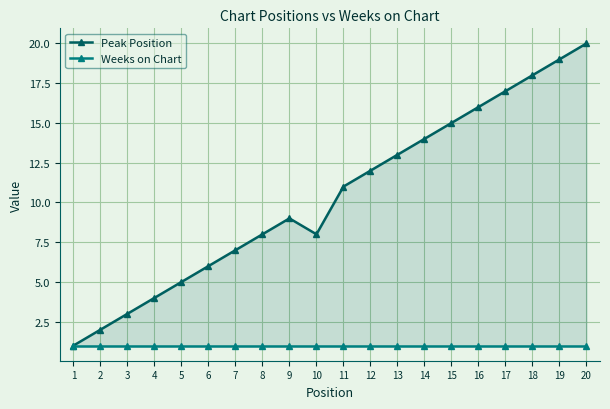

Which category has the lowest value in the Weeks on Chart series?

1